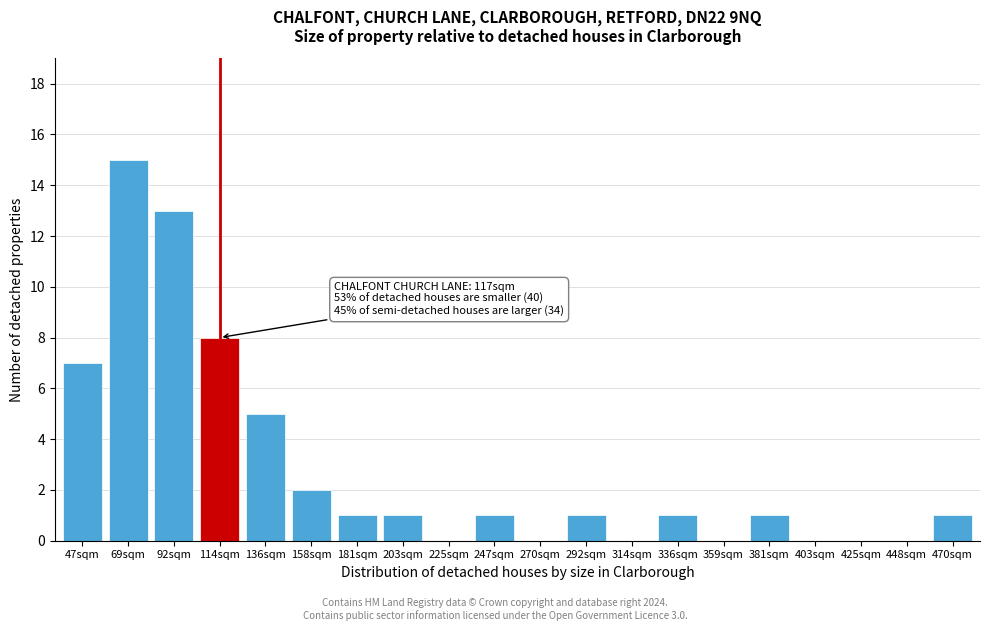

Reading left to right, list all the values displayed in this chart.

47sqm=7	69sqm=15	92sqm=13	114sqm=8	136sqm=5	158sqm=2	181sqm=1	203sqm=1	225sqm=0	247sqm=1	270sqm=0	292sqm=1	314sqm=0	336sqm=1	359sqm=0	381sqm=1	403sqm=0	425sqm=0	448sqm=0	470sqm=1